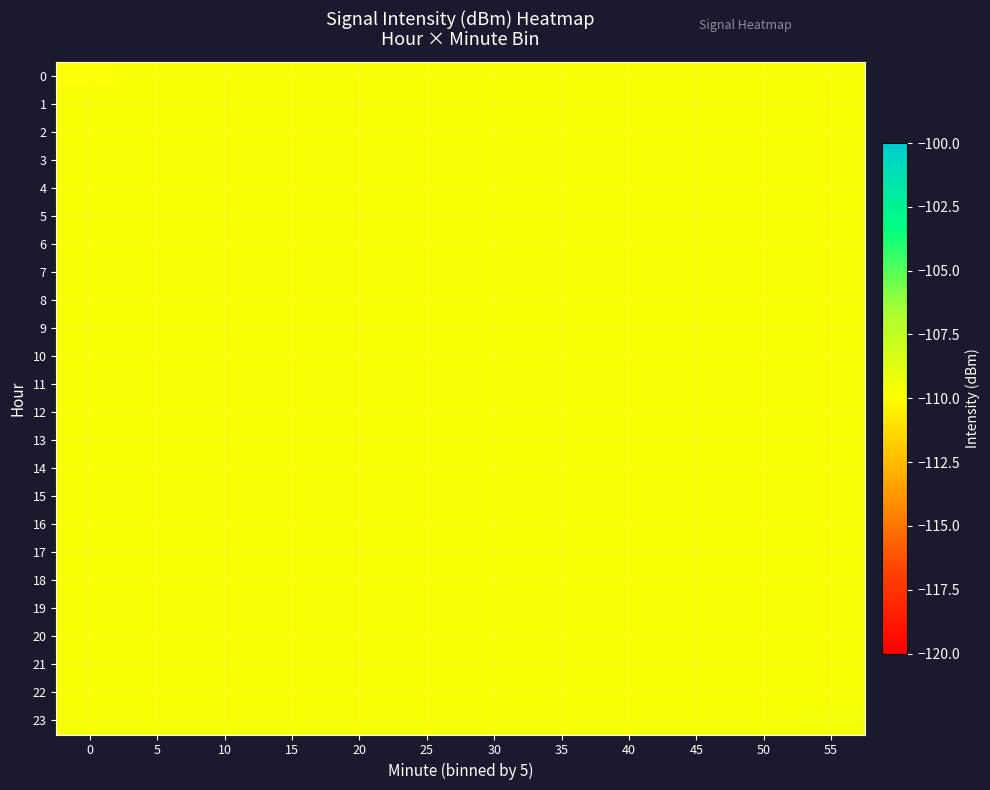

What is the smallest value displayed?

-109.8